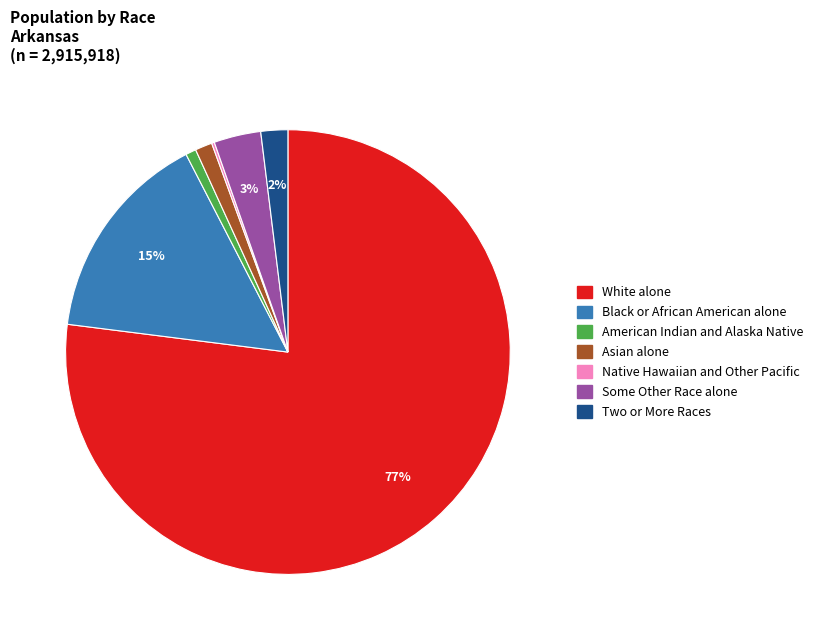

What percentage is the Asian alone slice, to the nearest percent?

1%